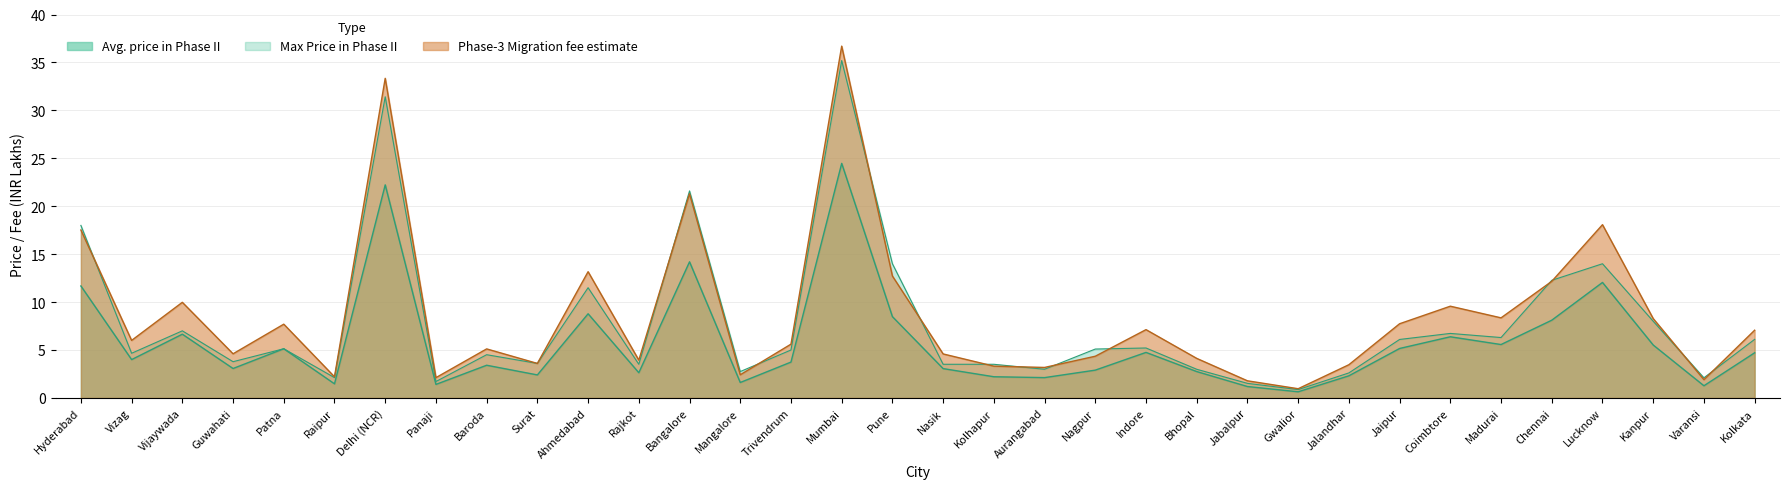

Count the number of categories in the chart.

34